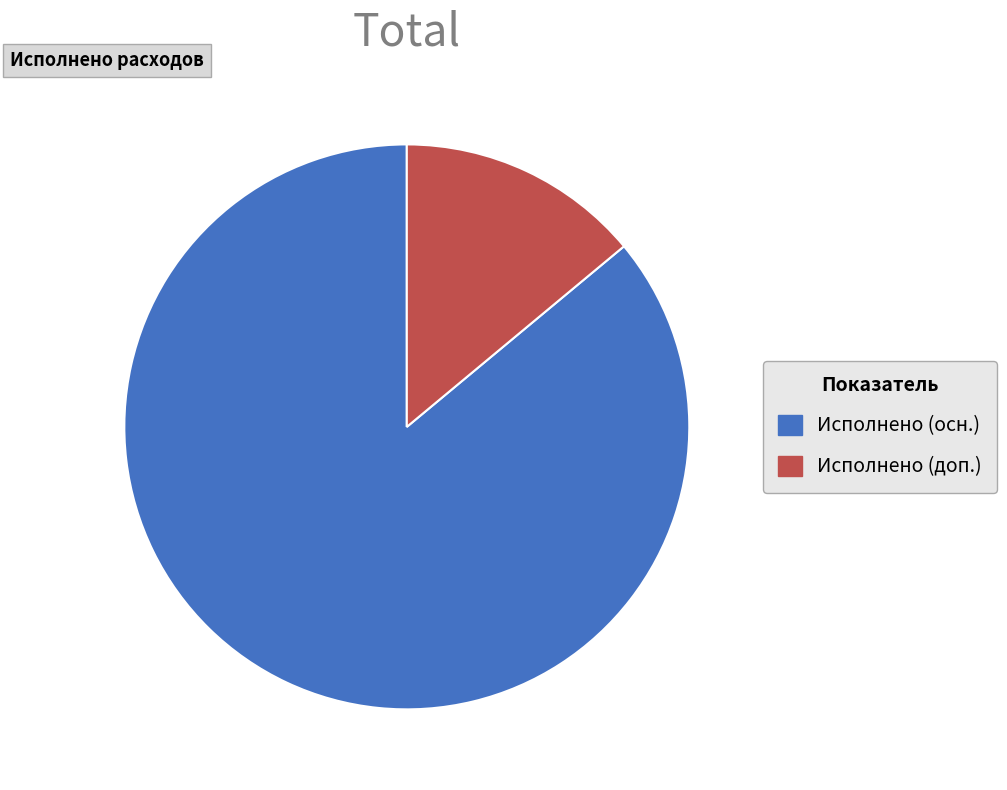

Does any single category account for the majority?

Yes